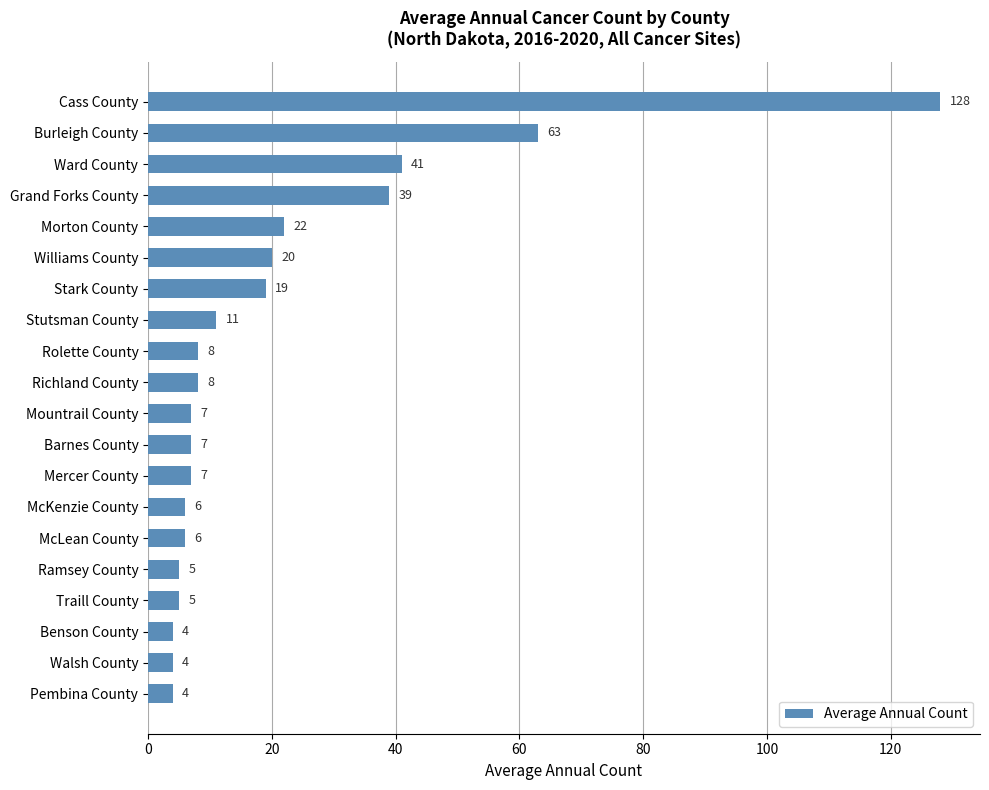

What is the sum of all values?

414